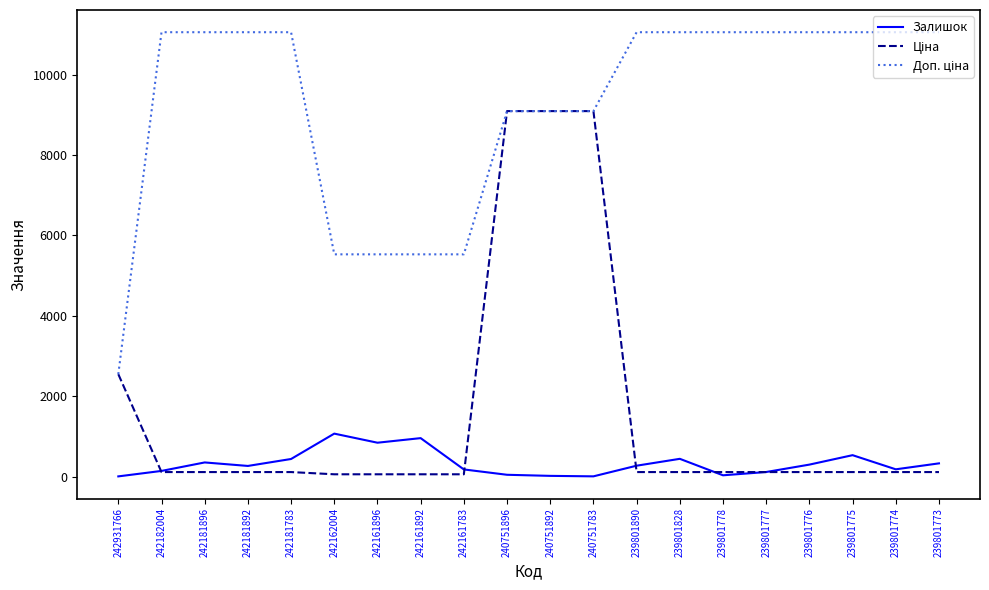

What is the greatest value displayed?

11055.0